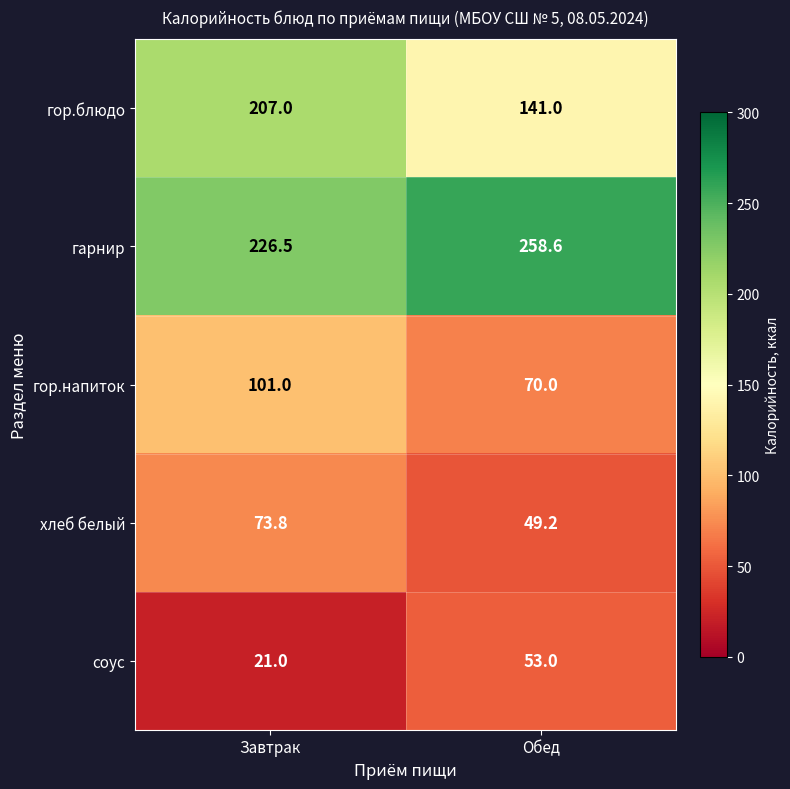

Reading right to left, transcribe all the data shown in this chart.

гор.блюдо: 141.0	207.0
гарнир: 258.6	226.5
гор.напиток: 70.0	101.0
хлеб белый: 49.2	73.8
соус: 53.0	21.0